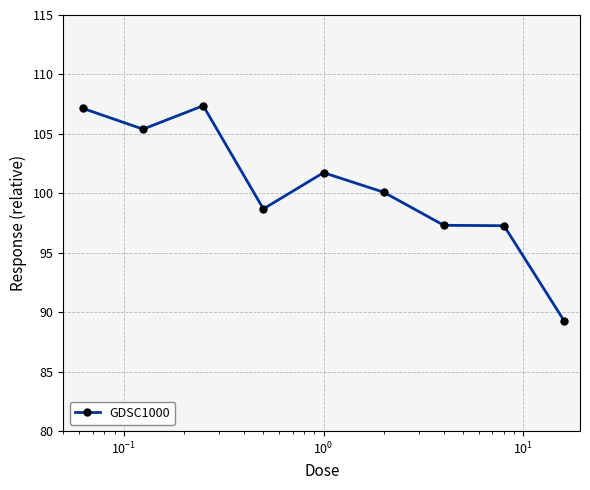

What is the greatest value displayed?

107.4